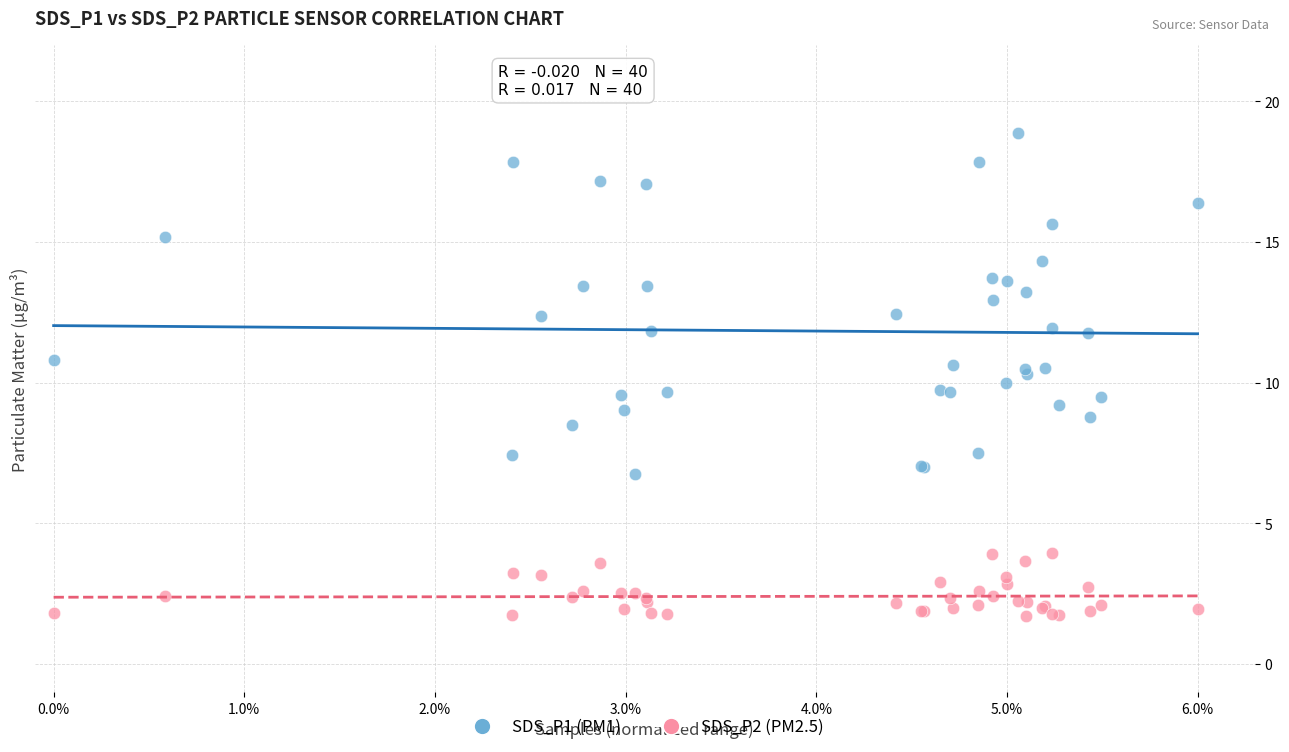

Which series has the largest Y range (max minus min)?

SDS_P1 (PM1)